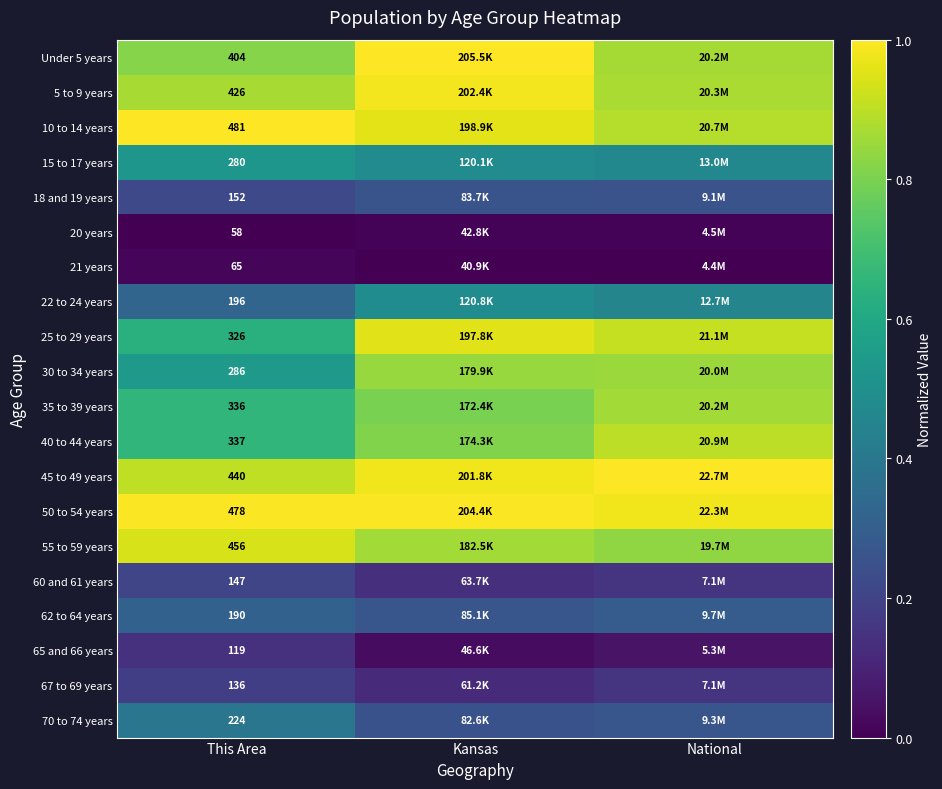

Count the 70 to 74 years values in the range 0 to 1.

3